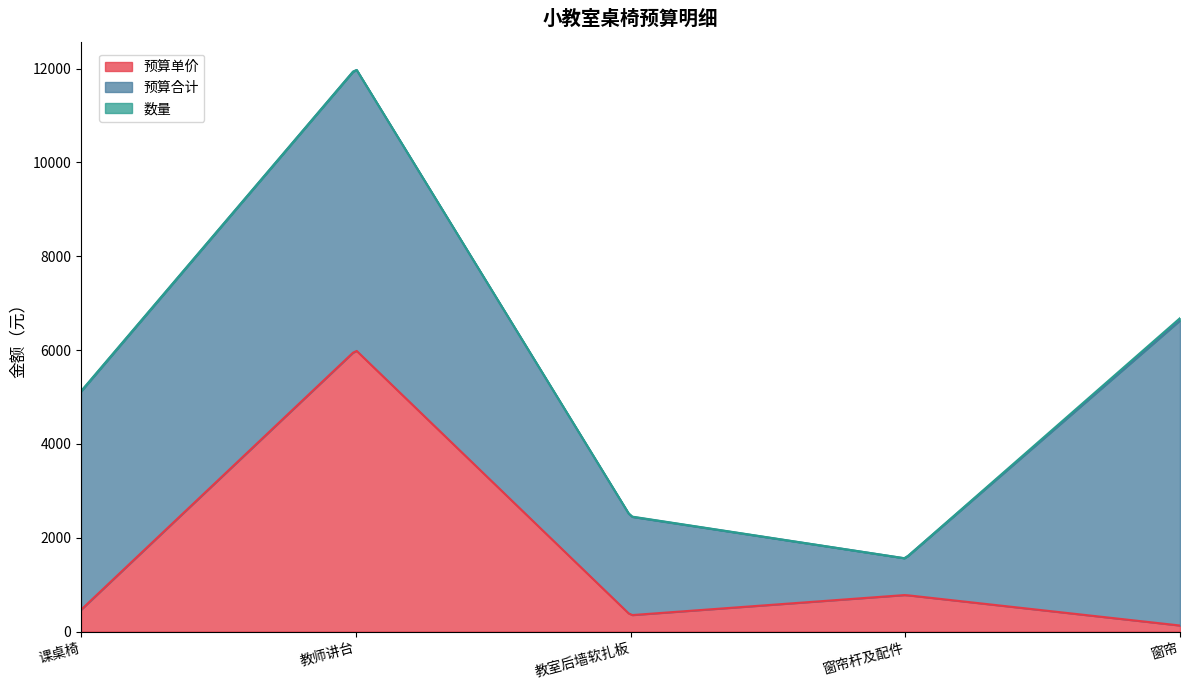

The value of 预算单价 at 窗帘杆及配件 is 780. True or false?

True